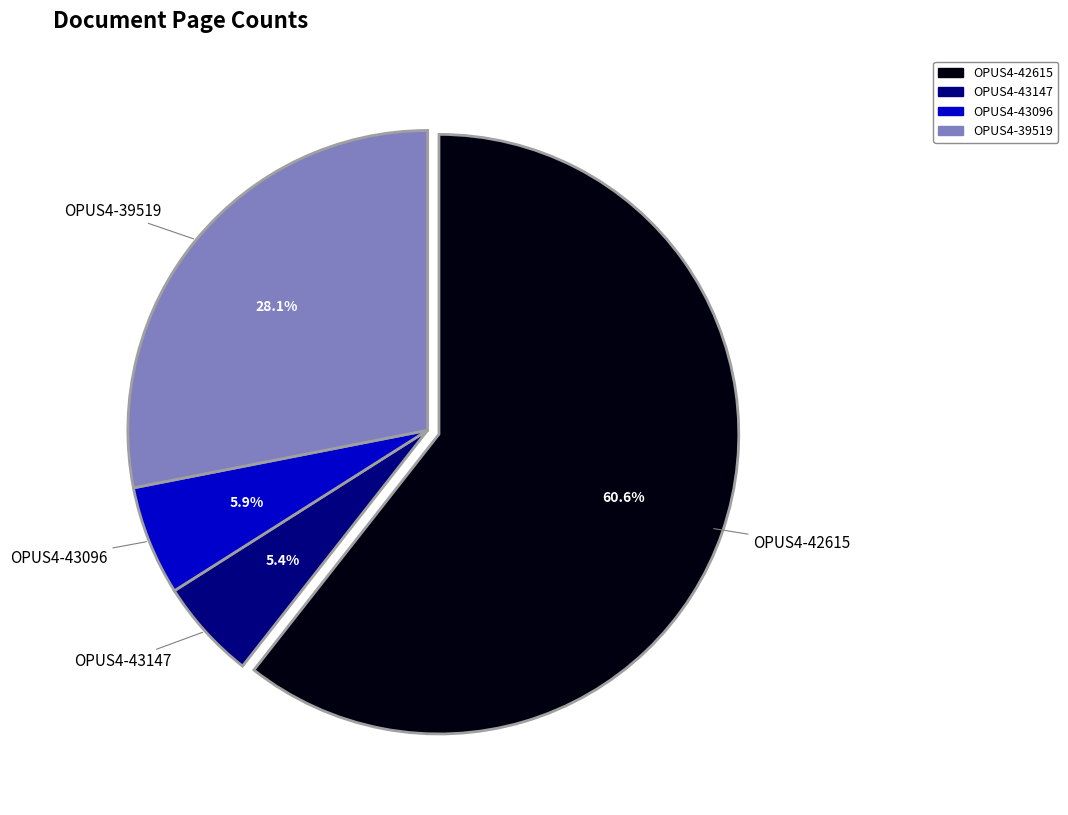

Which has a higher value, OPUS4-43147 or OPUS4-39519?

OPUS4-39519